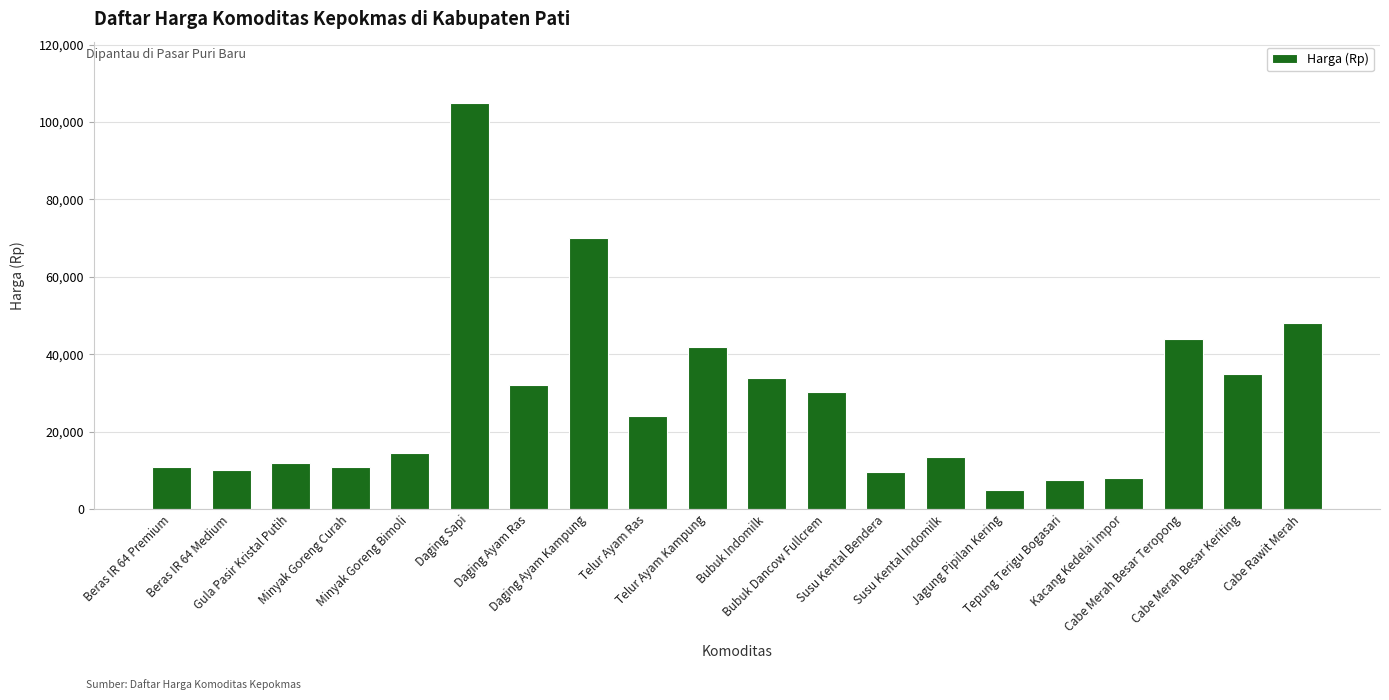

Where does the data first go above 24000?

Daging Sapi